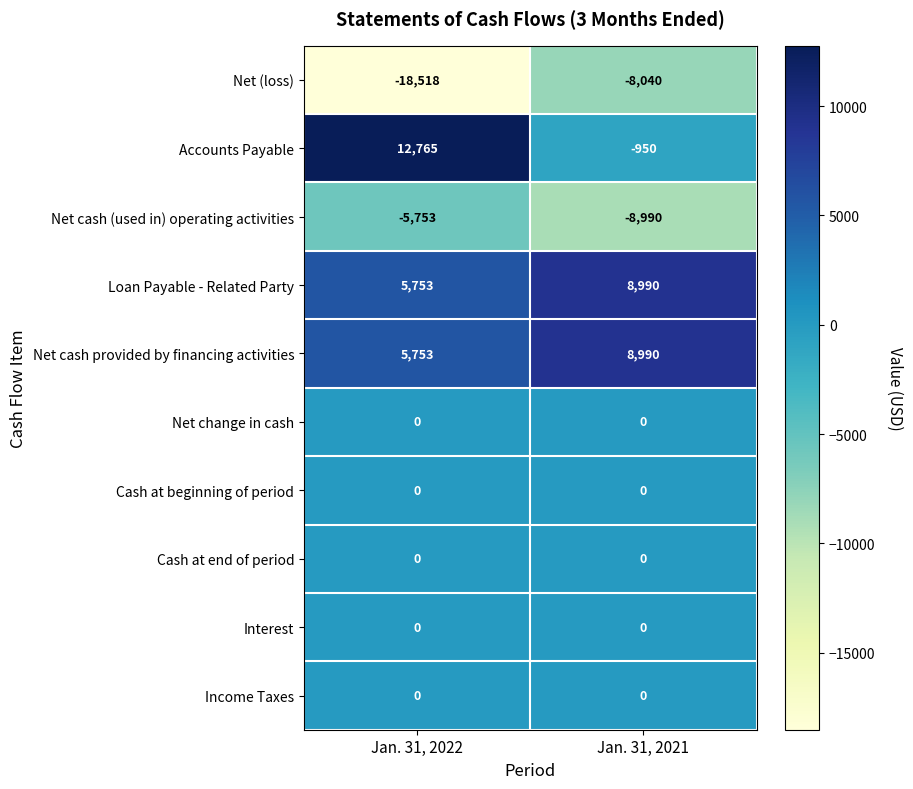

At which category does the chart reach its minimum across all series?

Jan. 31, 2022